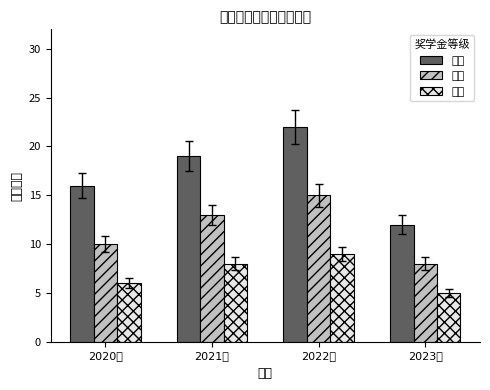

What is the difference between the 一等 values at 2020级 and 2022级?

6